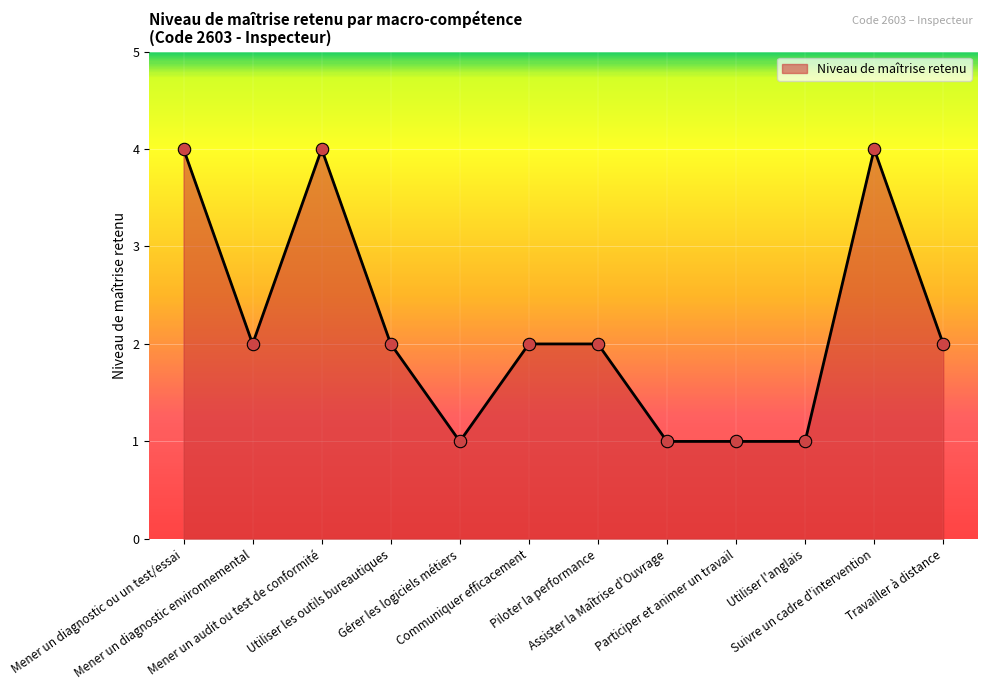

What is the greatest value displayed?

4